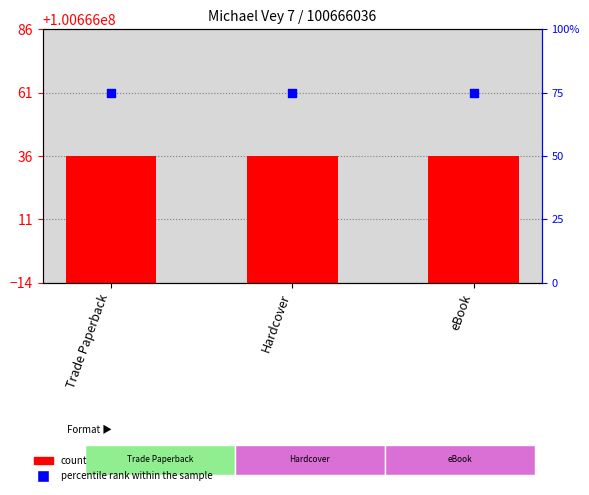

Which series has the largest total across all categories?

Key